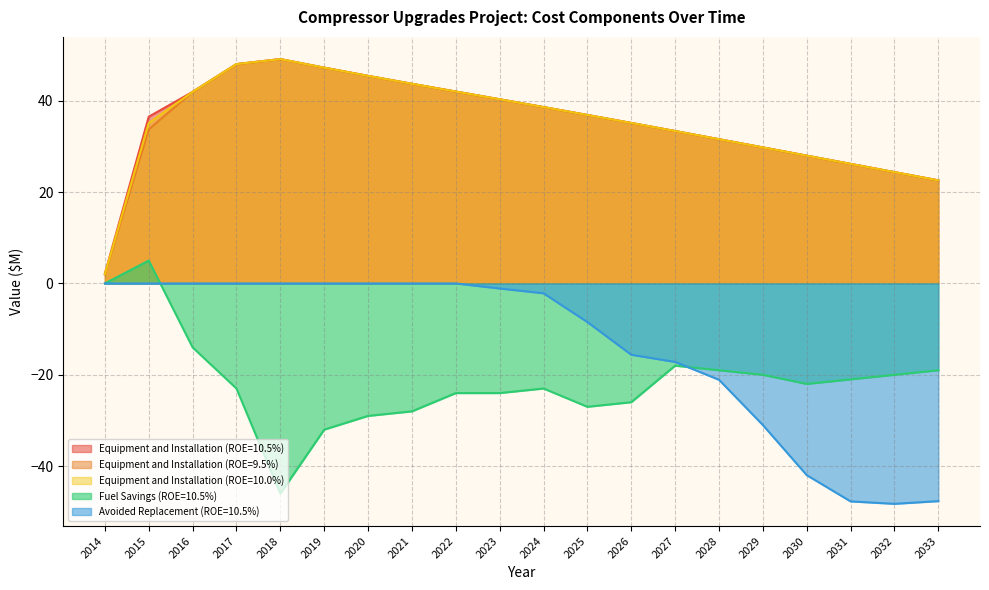

Between 2017 and 2020, which series saw the biggest shift?

Fuel Savings (ROE=10.5%)